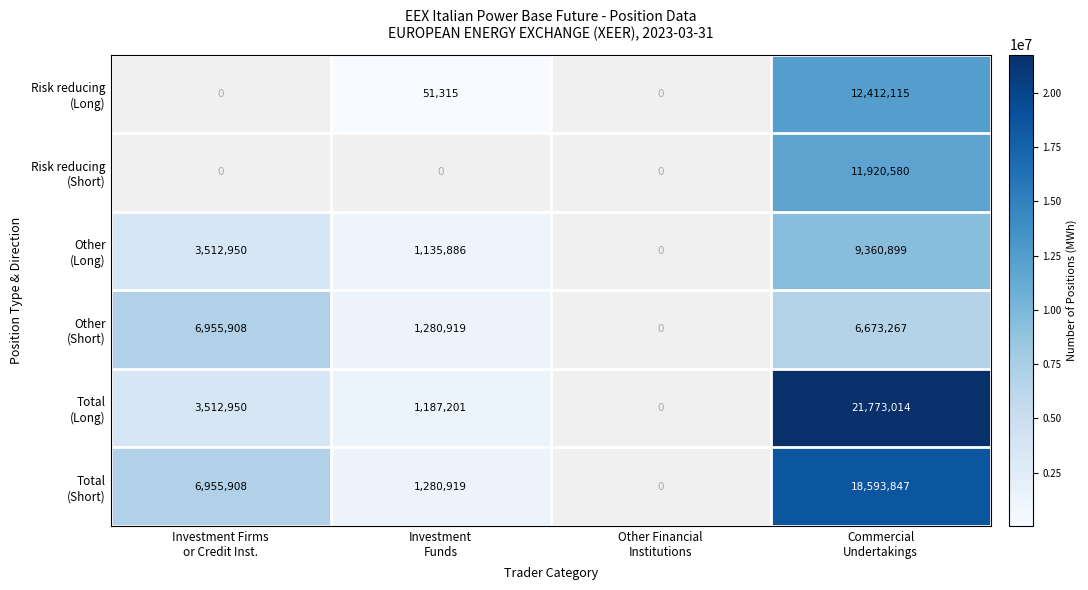

At which category does the chart reach its peak across all series?

Commercial
Undertakings